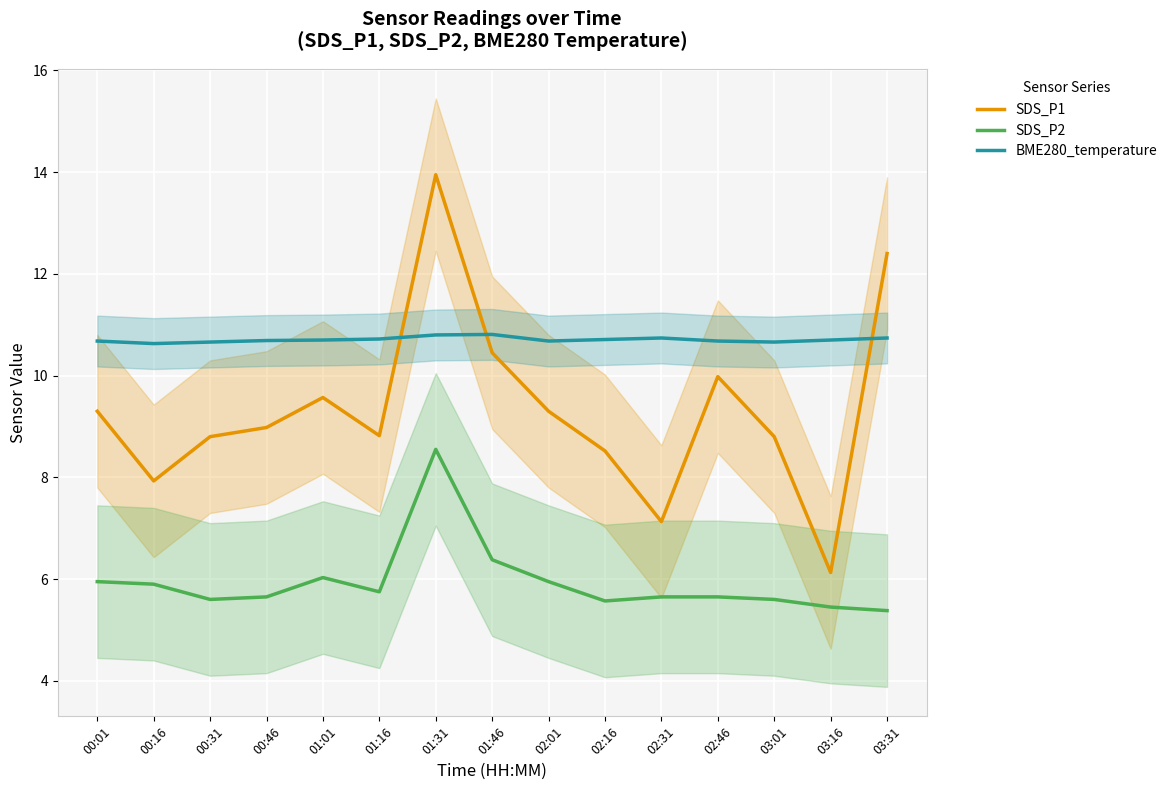

Which series has the widest spread of values?

SDS_P1